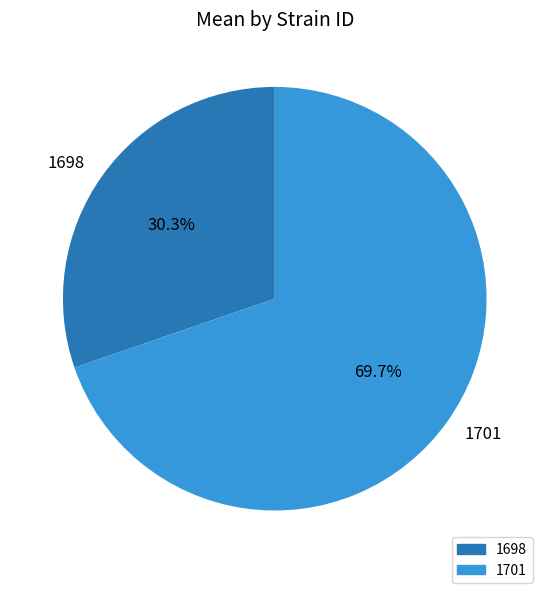

What is the largest slice in the pie chart?

1701